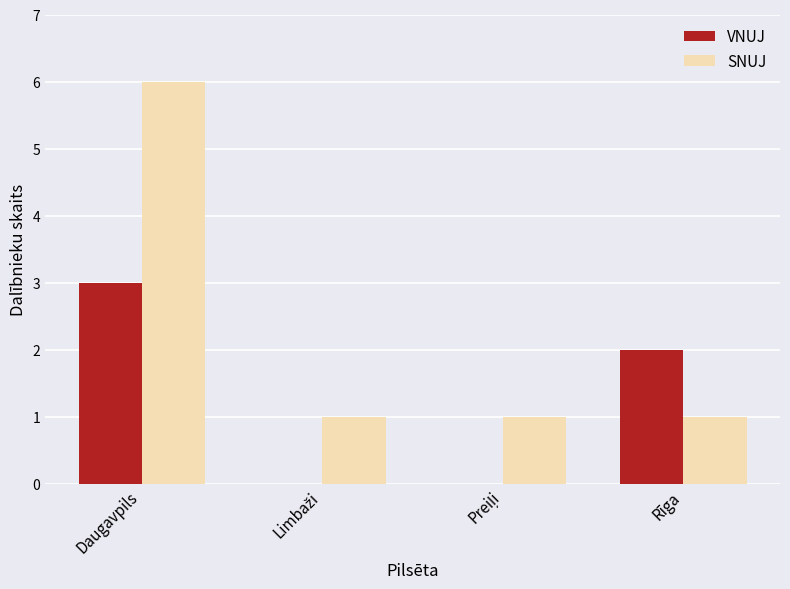

What are all the series names shown in the legend?

VNUJ, SNUJ